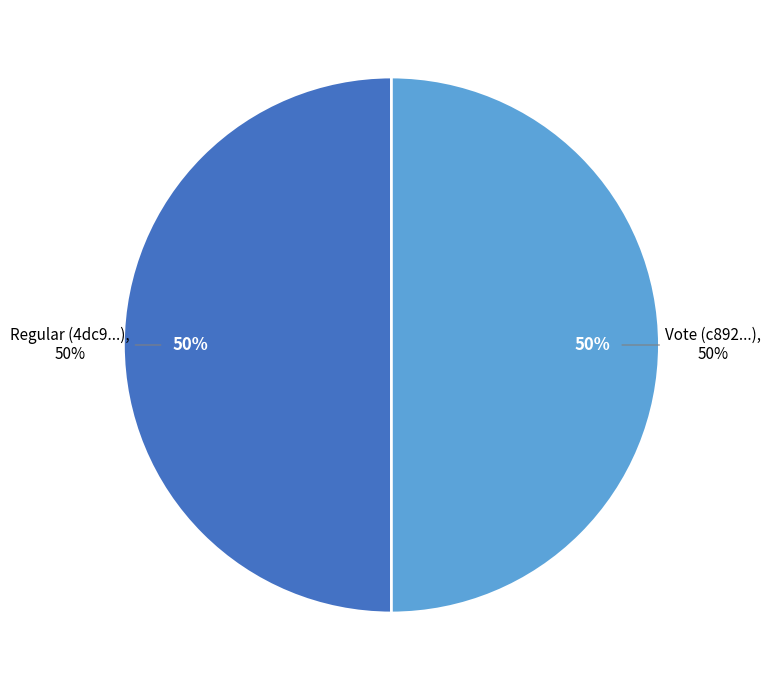

True or false: Regular accounts for 1% of the total.

False